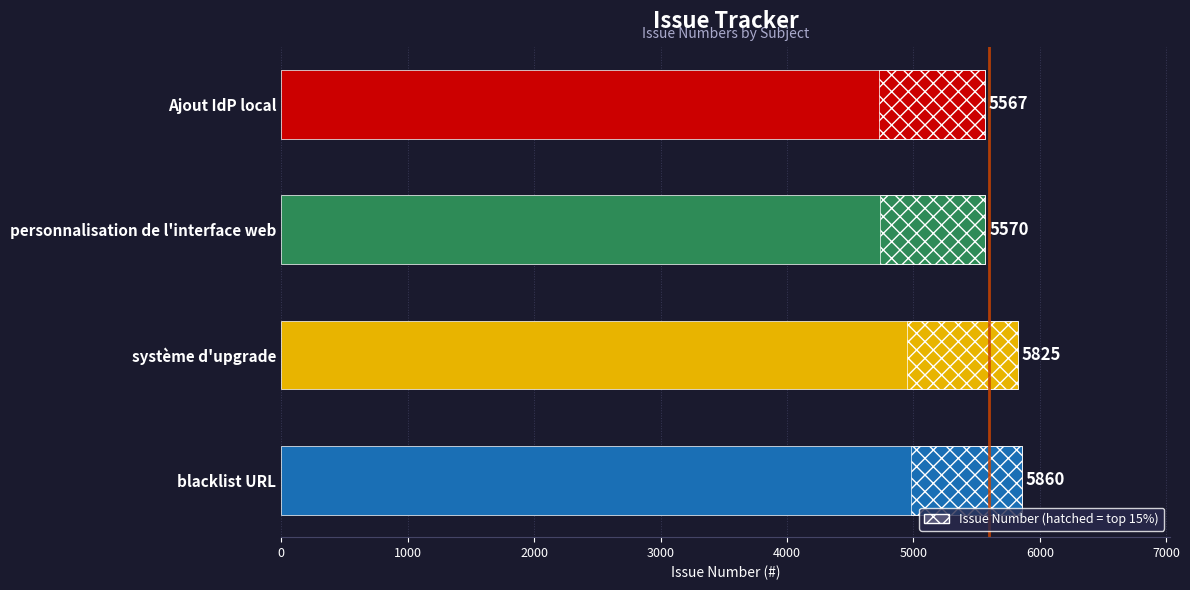

How many data points are less than 5825?

2